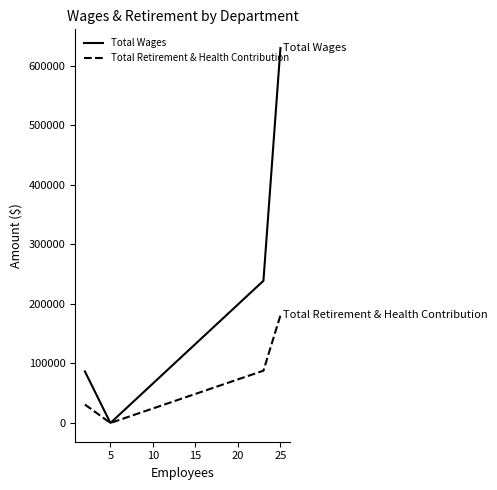

True or false: Total Retirement & Health Contribution has more than 1 points higher than both neighbors.

False